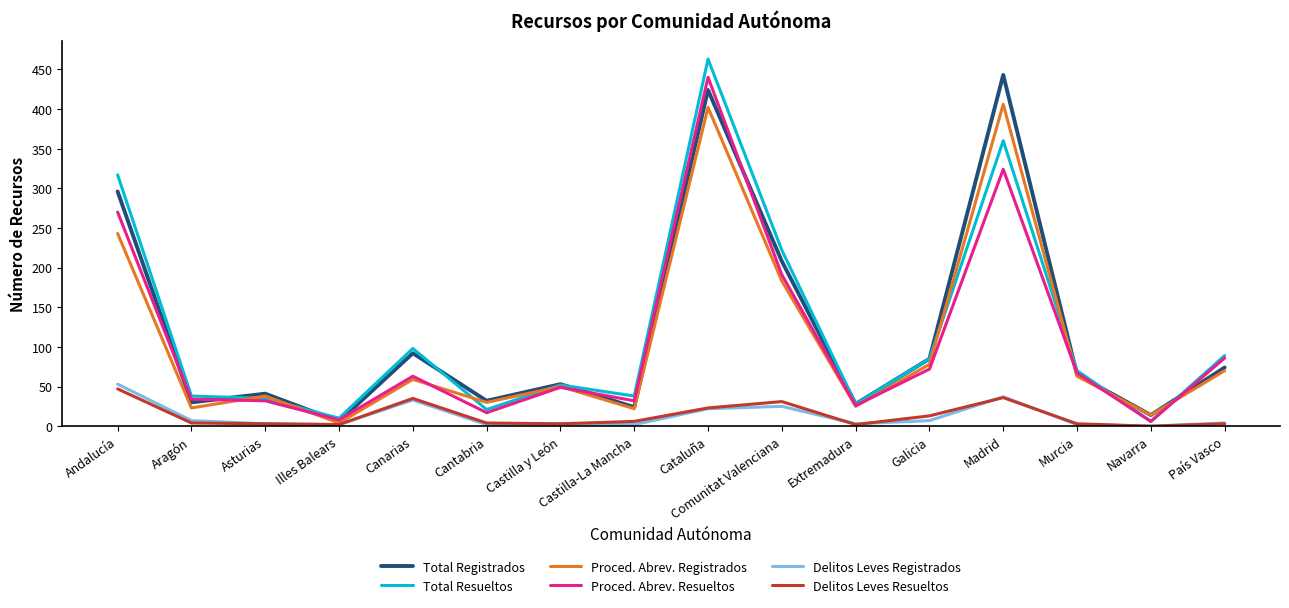

The Total Registrados series shows 51 at Galicia. True or false?

False